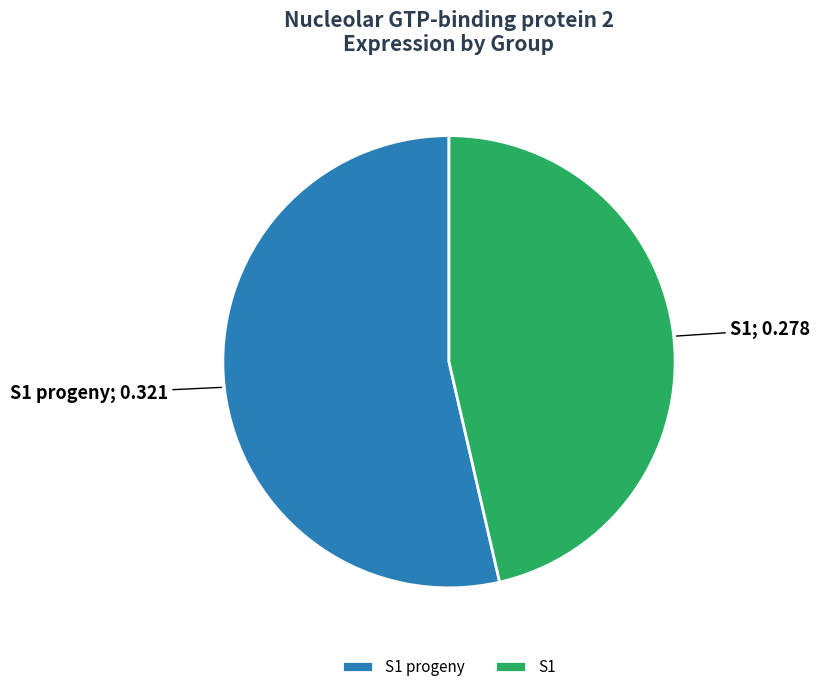

Do S1 progeny and S1 together represent more than half of the pie?

Yes